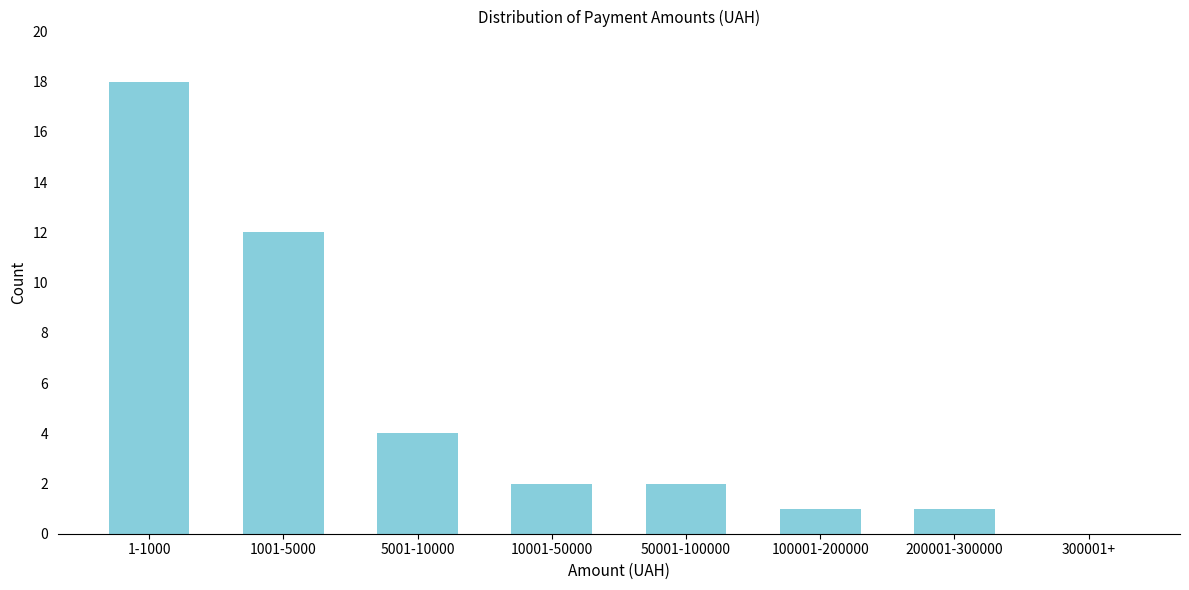

Reading left to right, transcribe all the data shown in this chart.

1-1000=18	1001-5000=12	5001-10000=4	10001-50000=2	50001-100000=2	100001-200000=1	200001-300000=1	300001+=0